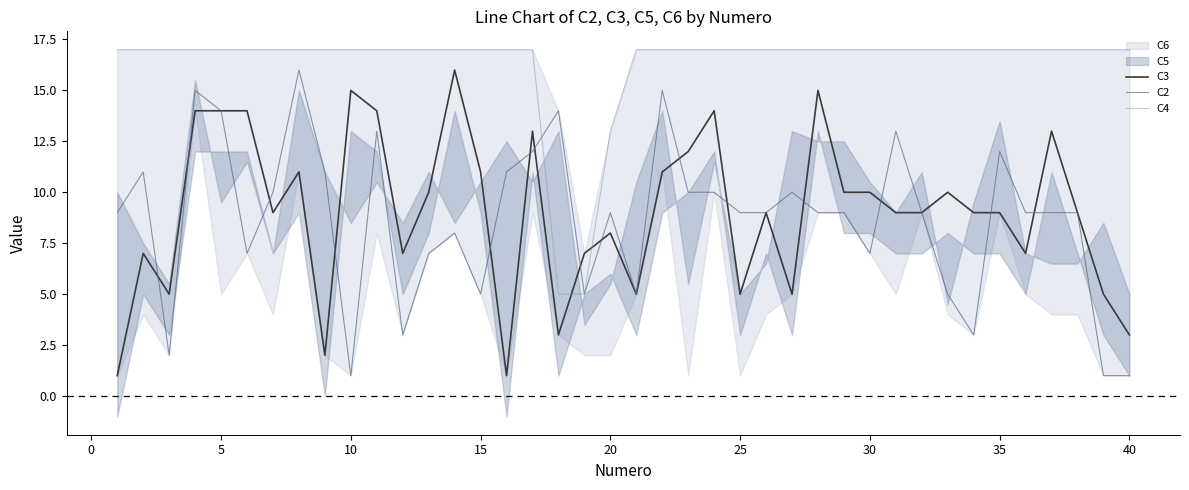

How many data points in C3 are less than 9?

15